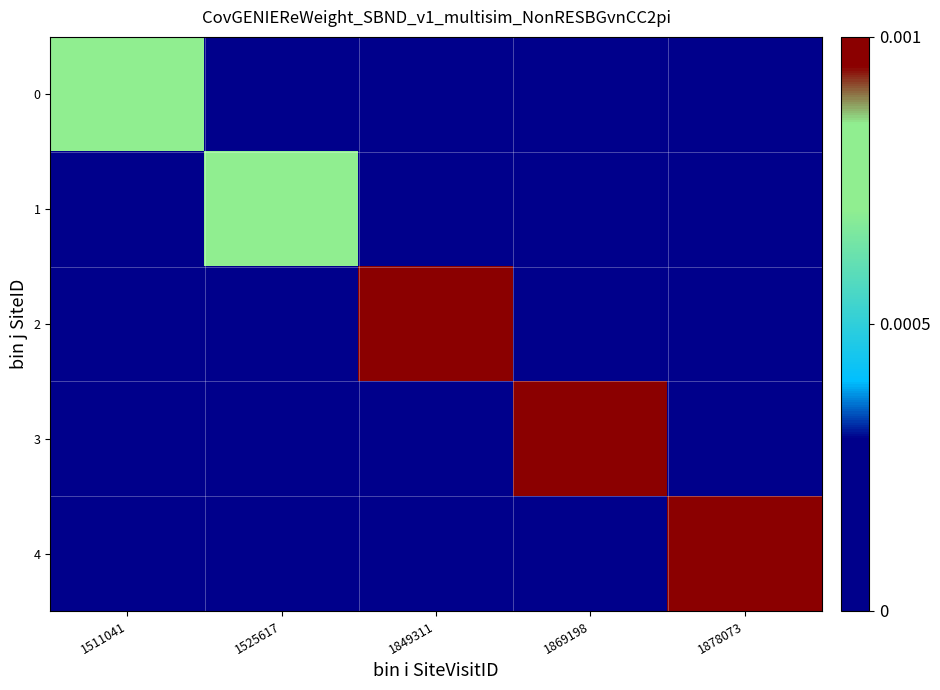

Reading right to left, transcribe all the data shown in this chart.

0: 1878073=0.0	1869198=0.0	1849311=0.0	1525617=0.0	1511041=0.0
1: 1878073=0.0	1869198=0.0	1849311=0.0	1525617=0.0	1511041=0.0
2: 1878073=0.0	1869198=0.0	1849311=0.0	1525617=0.0	1511041=0.0
3: 1878073=0.0	1869198=0.0	1849311=0.0	1525617=0.0	1511041=0.0
4: 1878073=0.0	1869198=0.0	1849311=0.0	1525617=0.0	1511041=0.0